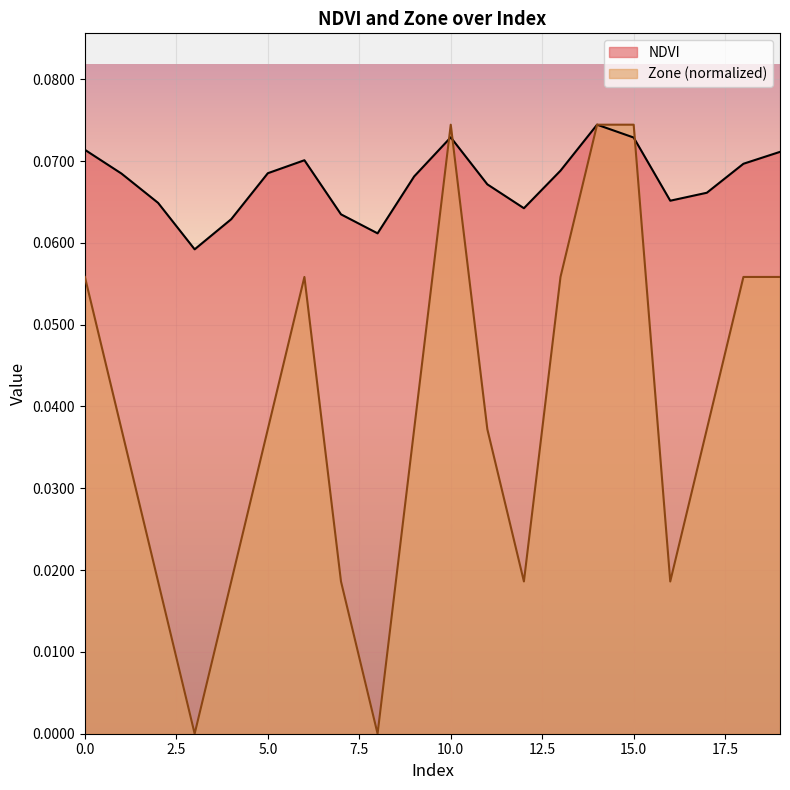

Which series has the largest range (max minus min)?

Zone (normalized)